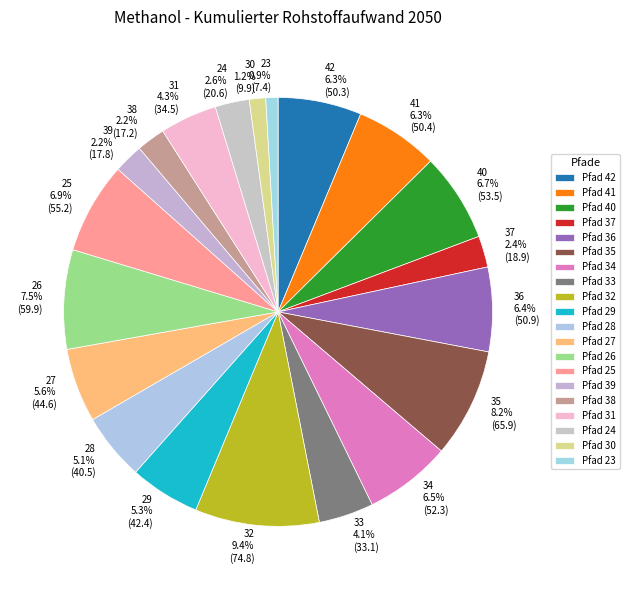

How much of the chart is everything except 41 6.3% (50.4)?

93.7%